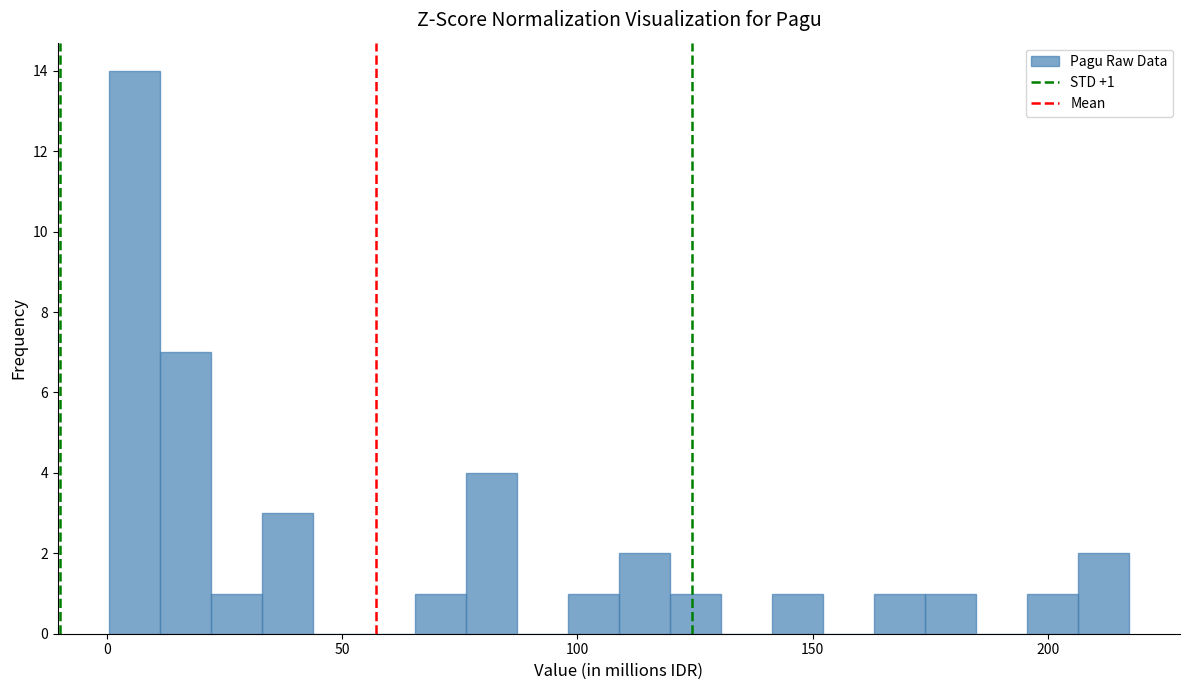

Around what value on the x-axis is the tallest bar? Give the approximate position of its centre, as read against the axis.

5